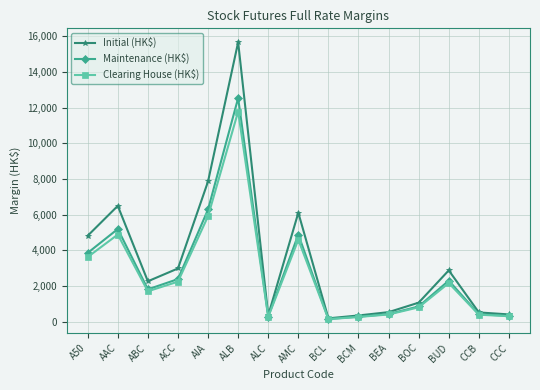

Which series has the largest range (max minus min)?

Initial (HK$)